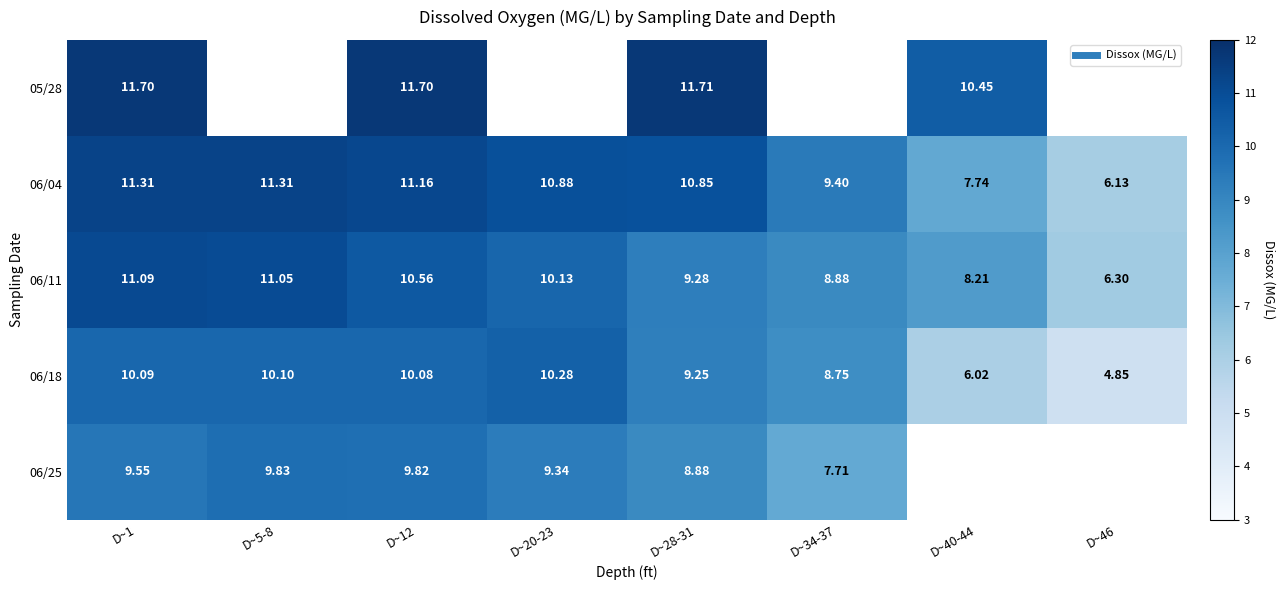

Which series has the widest spread of values?

06/18